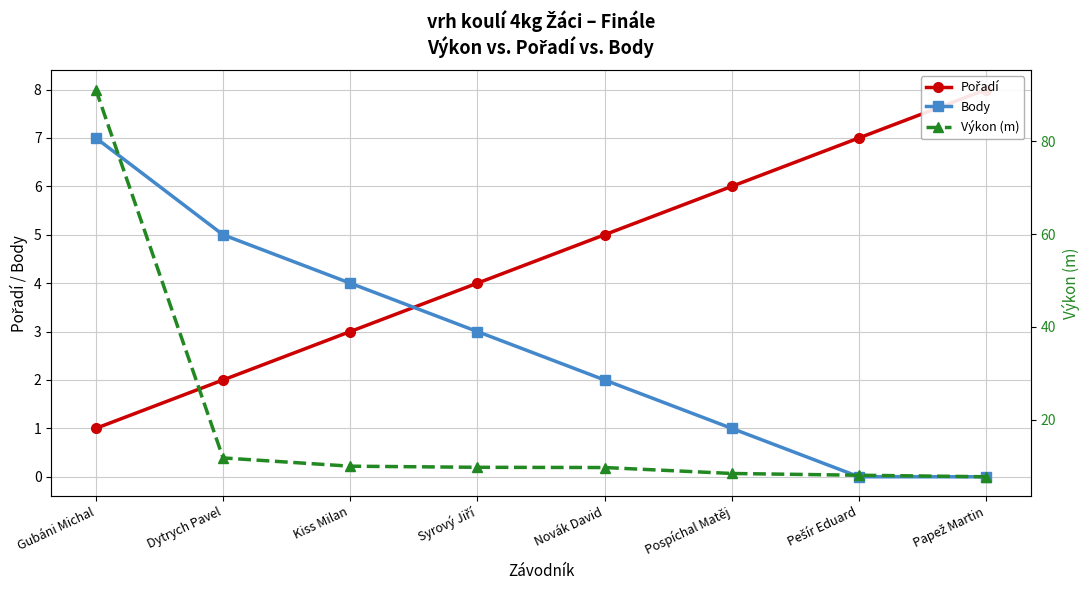

What is the difference between the Pořadí values at Syrový Jiří and Pešír Eduard?

3.0